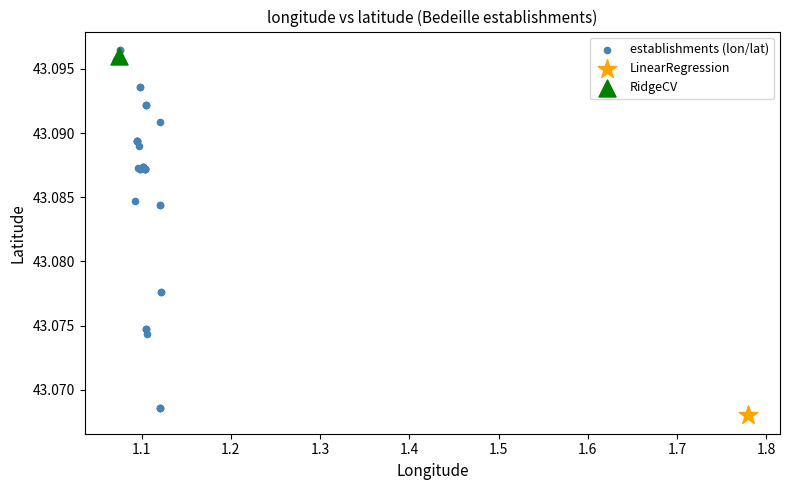

What are all the series names shown in the legend?

establishments (lon/lat), LinearRegression, RidgeCV